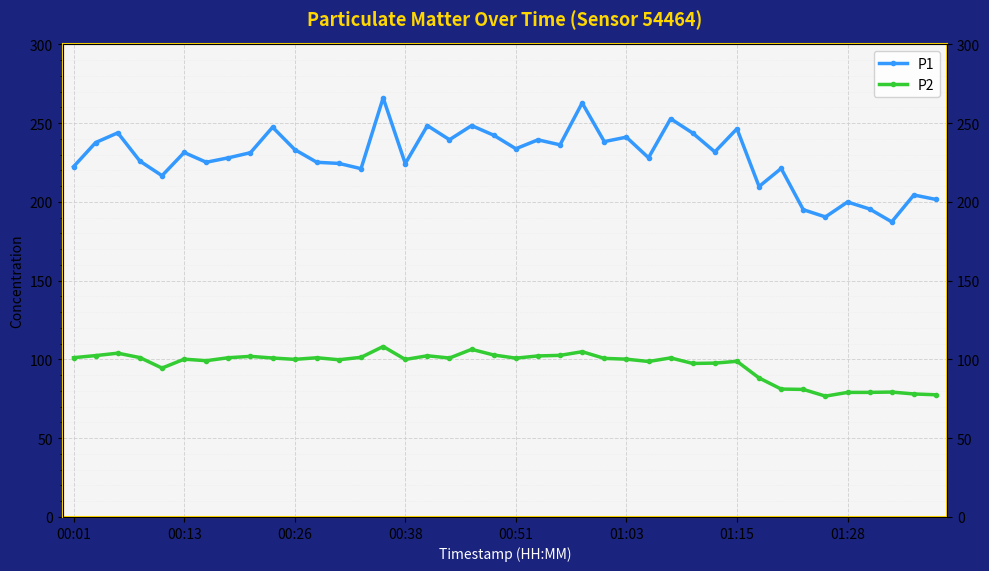

Between 00:26 and 33, which is larger?

00:26